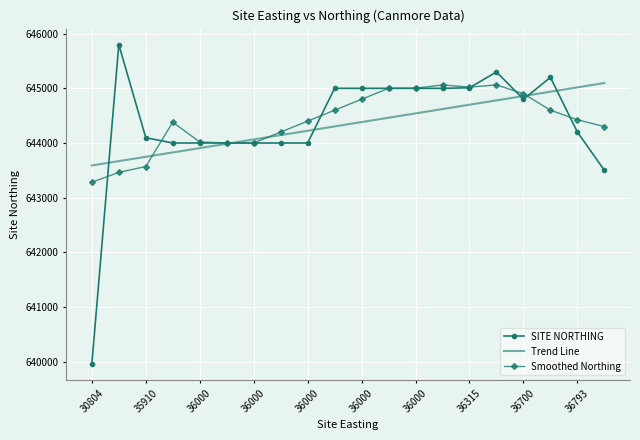

What is the minimum value shown in the chart?

639952.0